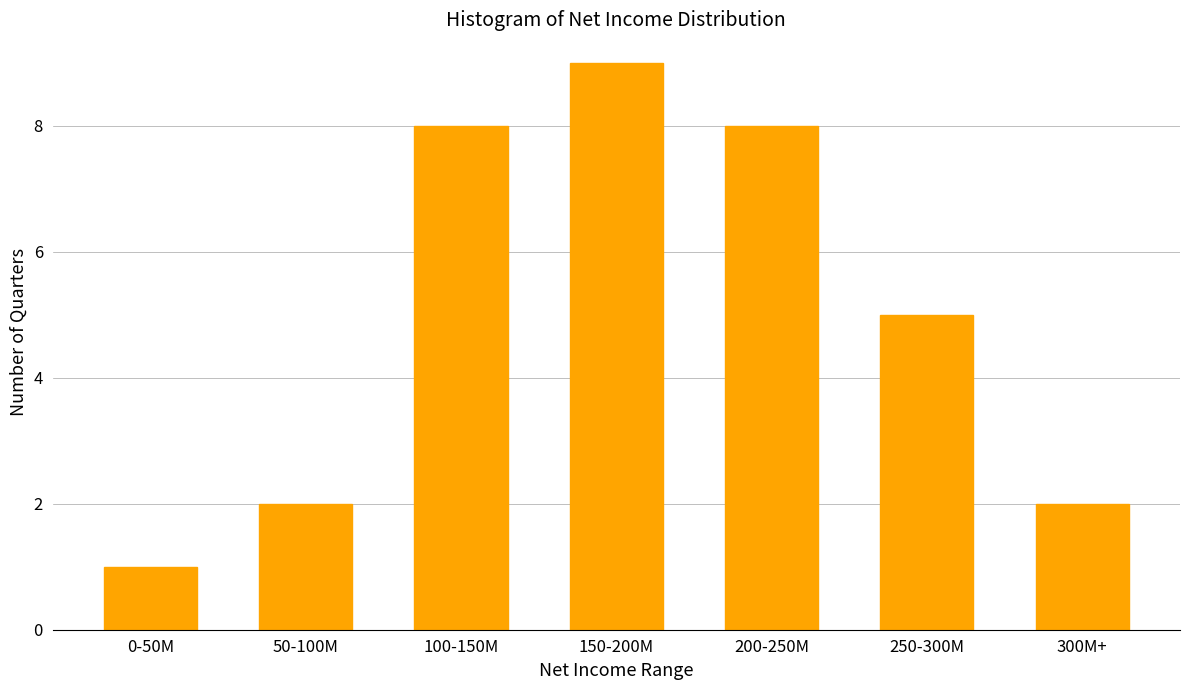

Reading left to right, transcribe all the data shown in this chart.

0-50M=1	50-100M=2	100-150M=8	150-200M=9	200-250M=8	250-300M=5	300M+=2